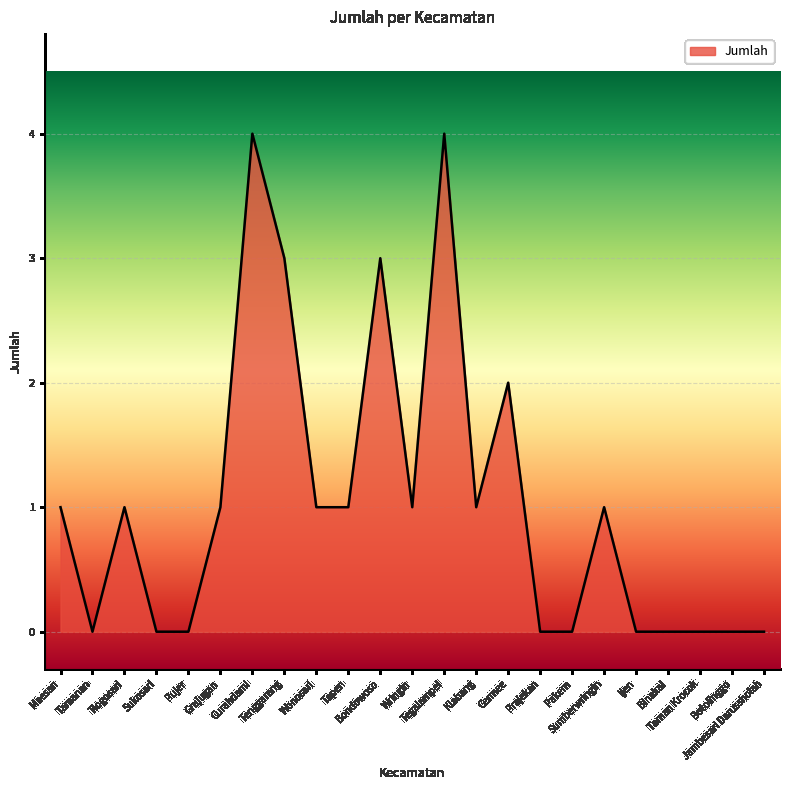

What is the maximum value shown in the chart?

4